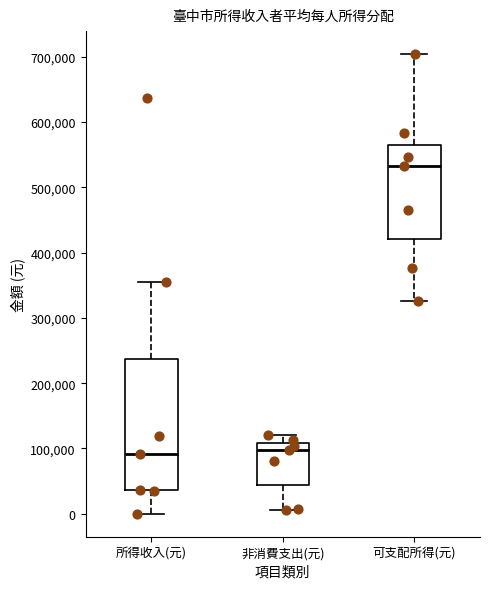

Reading left to right, transcribe this box plot: for each box, give where its median line is, the range the box spans, and where its two whiskers end, as read against the y-axis. The values are not printed on the chart, so give them approximately, as read against the axis.

所得收入(元): median 90000, box 40000 to 240000, whiskers 0 to 350000
非消費支出(元): median 100000, box 40000 to 110000, whiskers 10000 to 120000
可支配所得(元): median 530000, box 420000 to 570000, whiskers 330000 to 700000